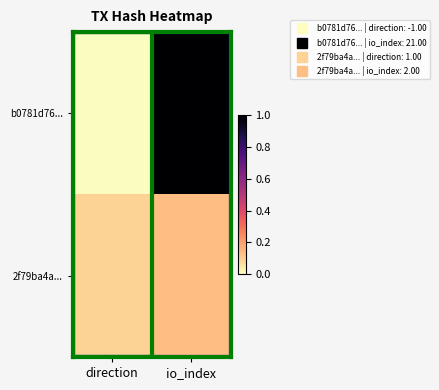

Between io_index and direction, which is larger?

io_index